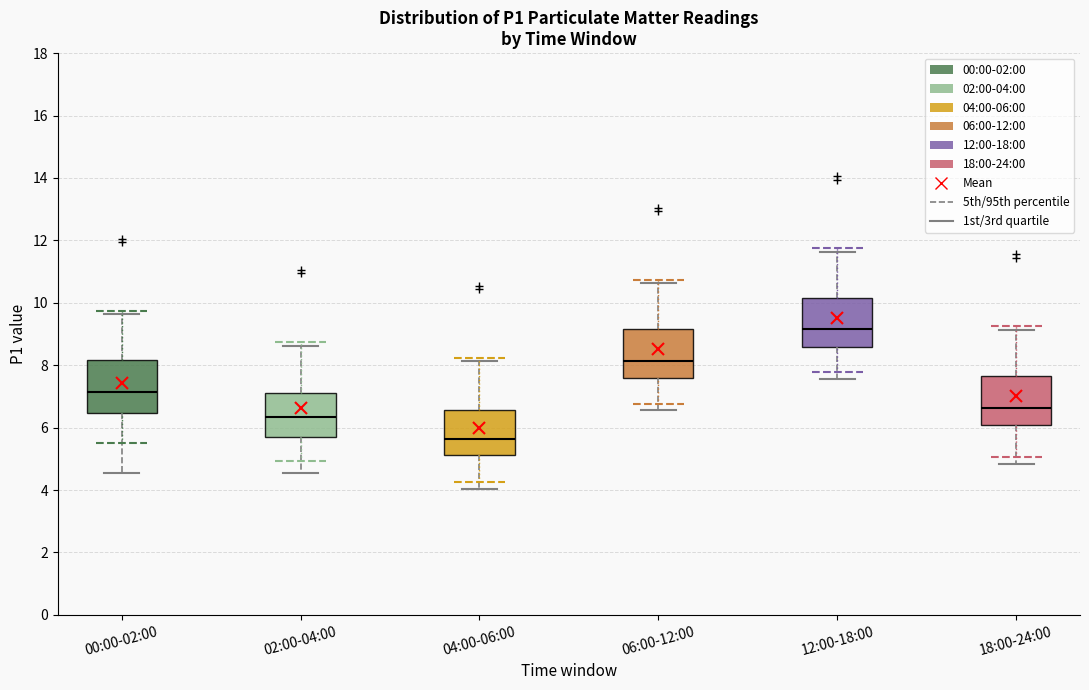

Reading left to right, read every box against the y-axis: the position of its median line, the range the box covers, and the ends of its whiskers. The values are not printed on the chart, so give them approximately, as read against the axis.

00:00-02:00: median 7.2, box 6.4 to 8.2, whiskers 4.6 to 9.6
02:00-04:00: median 6.4, box 5.6 to 7.2, whiskers 4.6 to 8.6
04:00-06:00: median 5.6, box 5.2 to 6.6, whiskers 4.0 to 8.2
06:00-12:00: median 8.2, box 7.6 to 9.2, whiskers 6.6 to 10.6
12:00-18:00: median 9.2, box 8.6 to 10.2, whiskers 7.6 to 11.6
18:00-24:00: median 6.6, box 6.0 to 7.6, whiskers 4.8 to 9.2